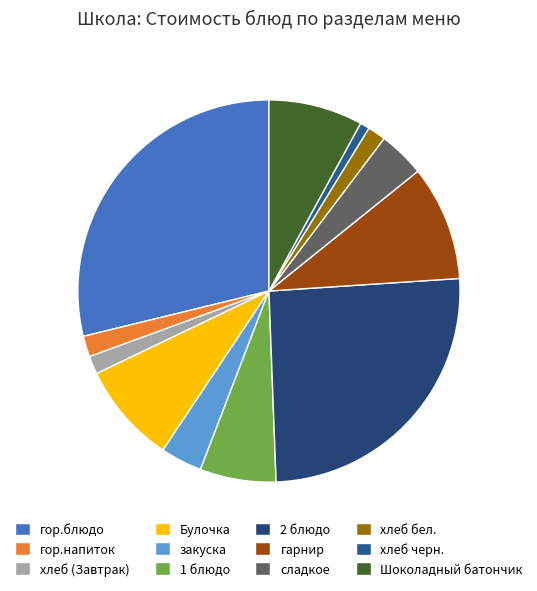

To the nearest percent, what portion does хлеб (Завтрак) represent?

2%